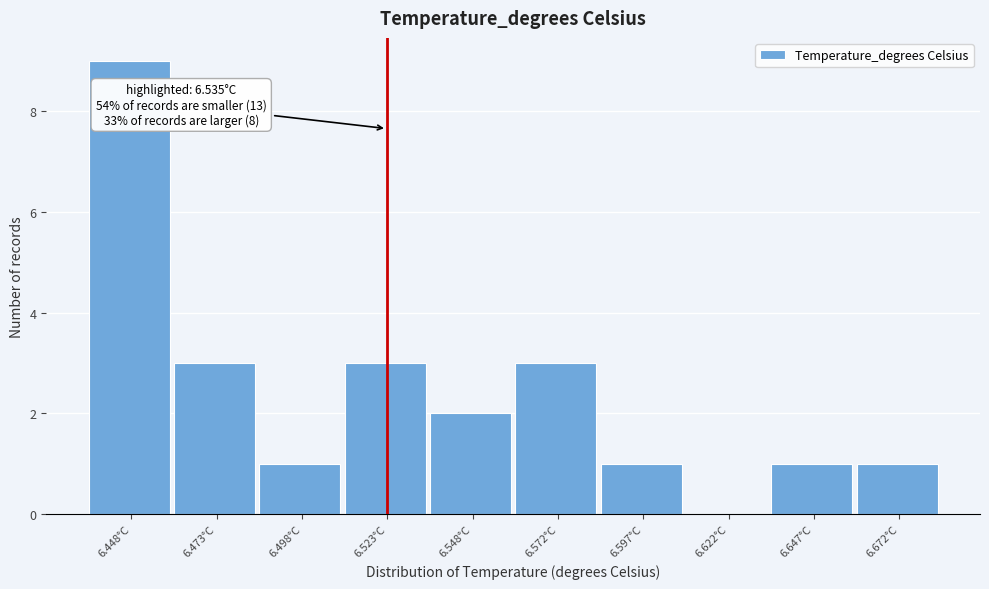

Reading left to right, what are all the values shown in this chart?

6.448°C=9	6.473°C=3	6.498°C=1	6.523°C=3	6.548°C=2	6.572°C=3	6.597°C=1	6.622°C=0	6.647°C=1	6.672°C=1